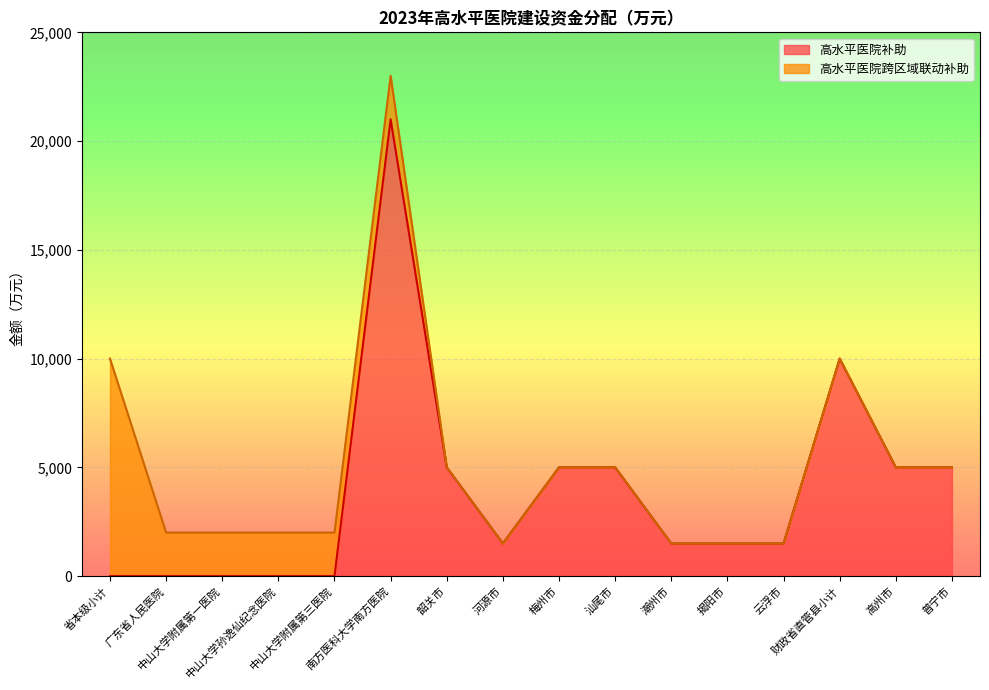

Count the number of categories in the chart.

16